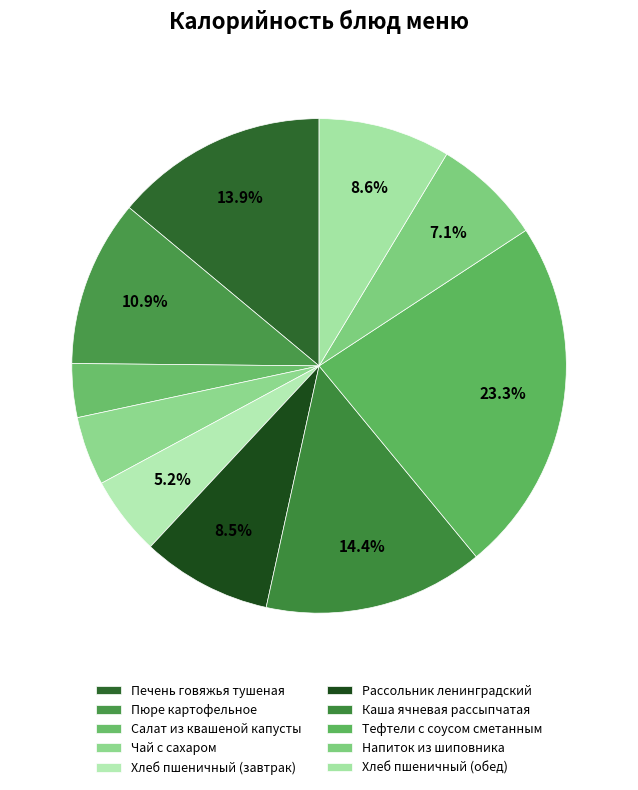

To the nearest percent, what is the difference between the Напиток из шиповника and Рассольник ленинградский slice percentages?

1%